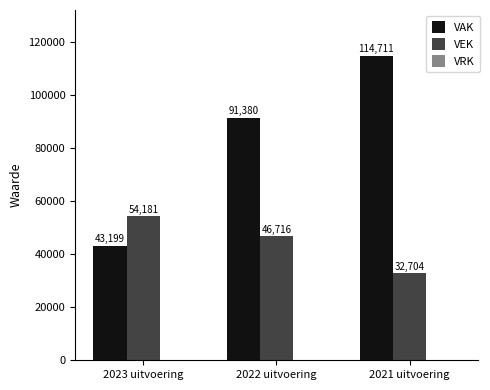

Are the bars grouped side by side (vs. stacked)?

Yes